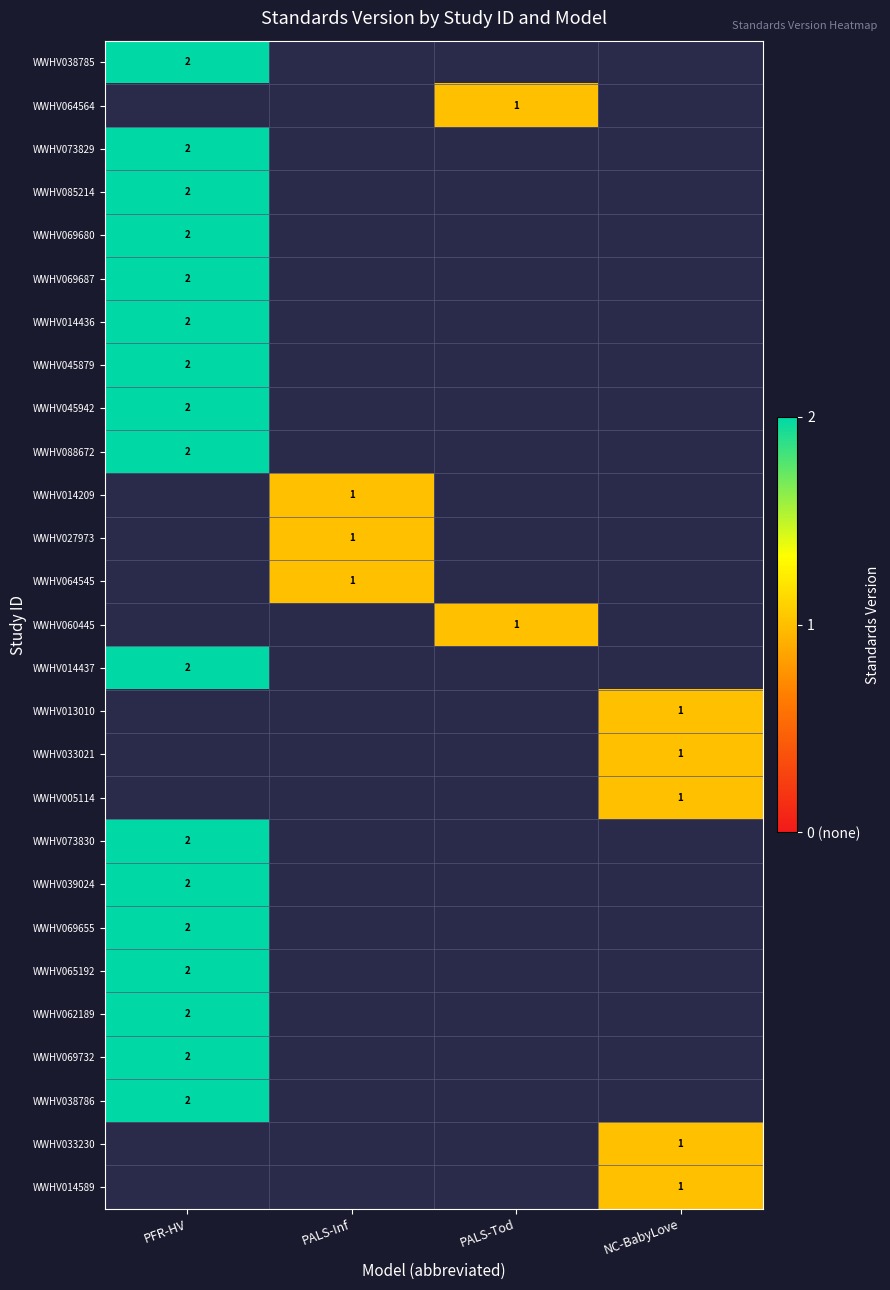

The value of WWHV045879 at PFR-HV is 3. True or false?

False